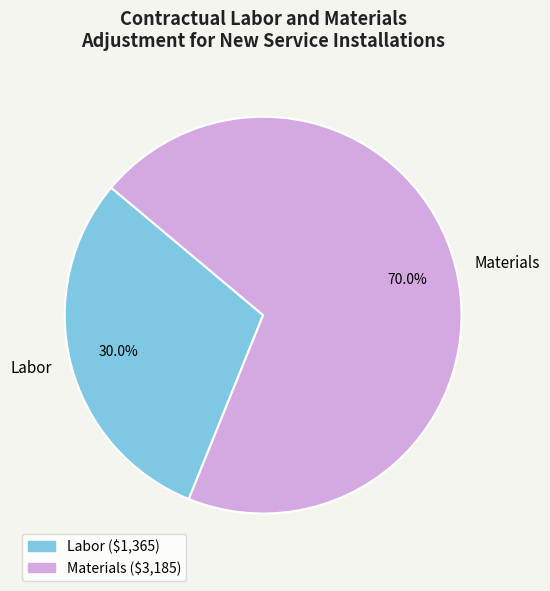

Rank the categories by value from lowest to highest.

Labor, Materials